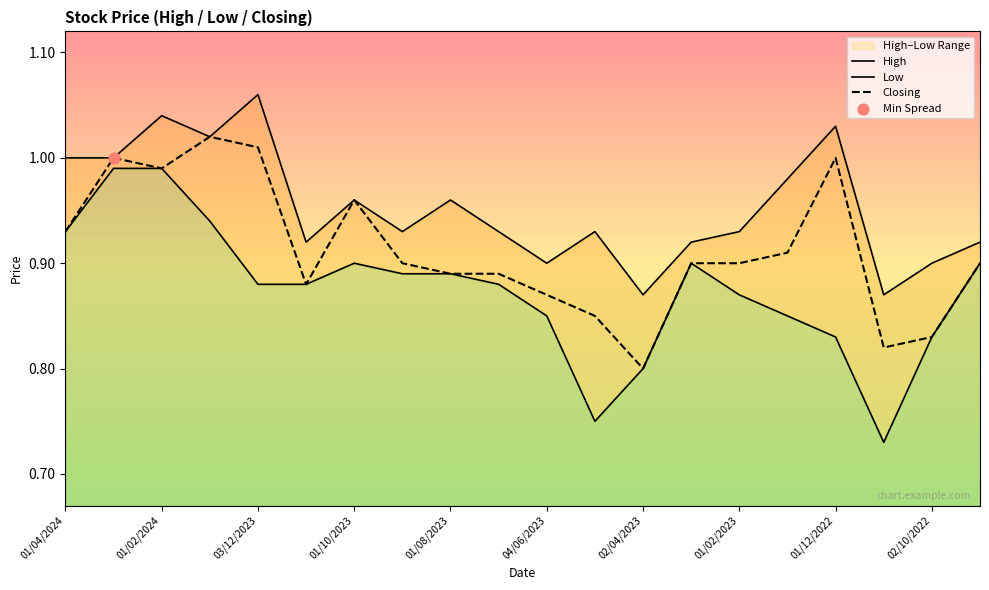

Is it true that Closing equals 1.2 at 01/08/2023?

False